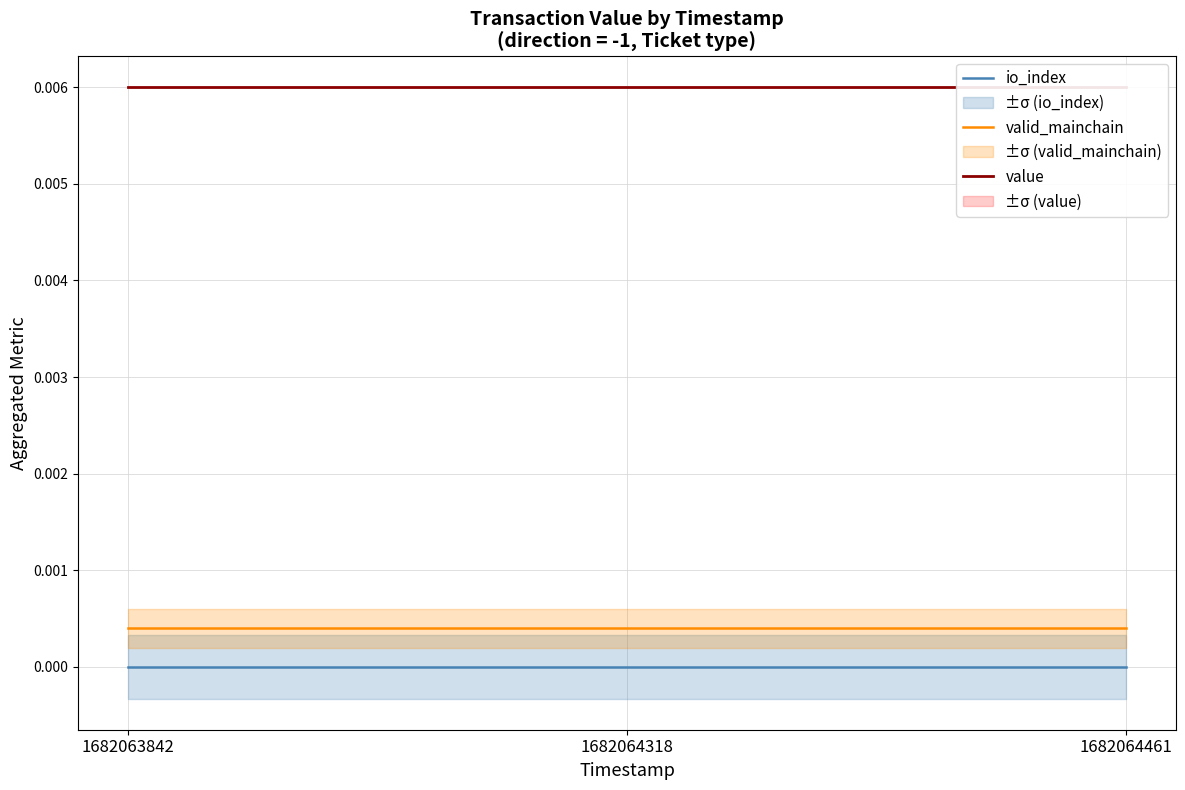

The value of value at 1682063842 is 0.0. True or false?

False